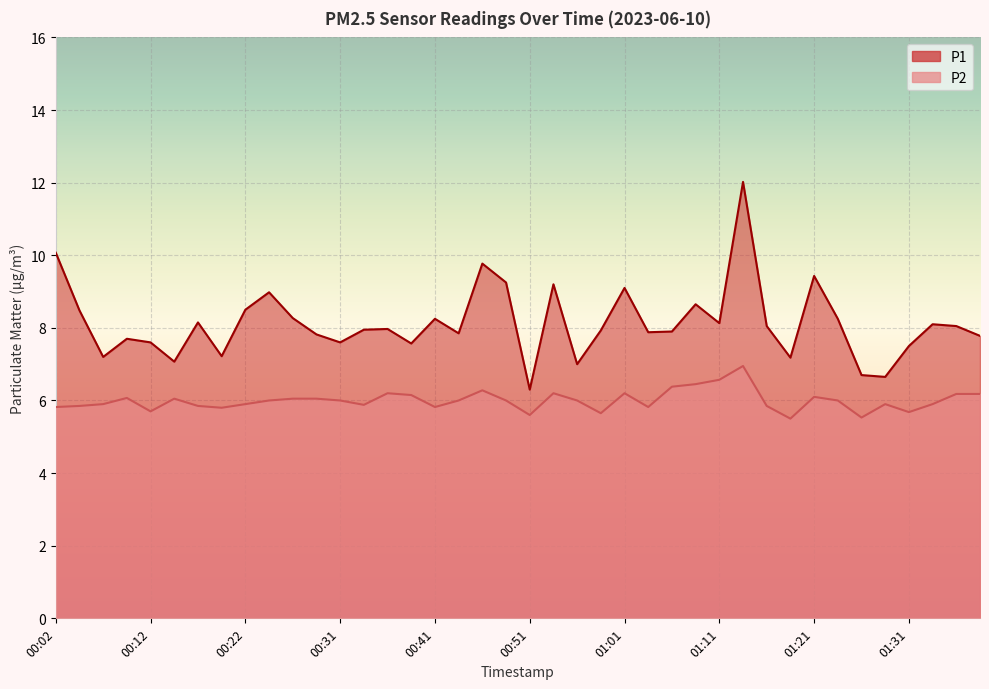

True or false: P1 and P2 cross at least once.

False